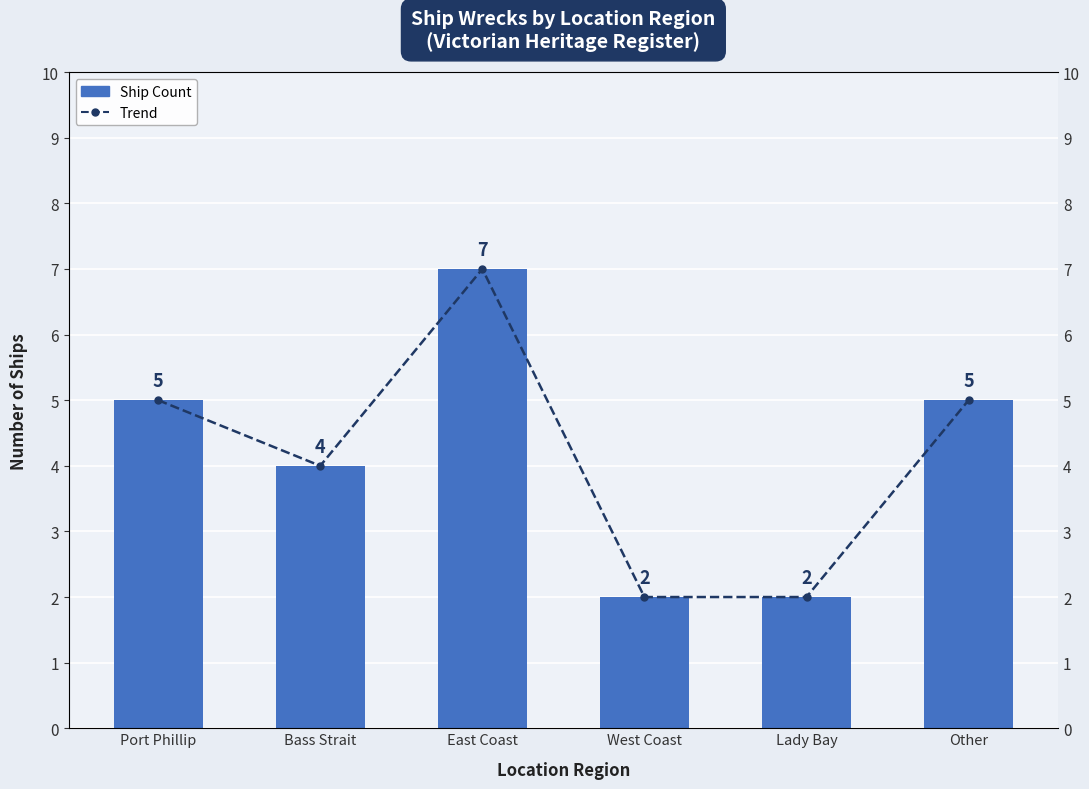

At how many categories does at least one series exceed 5?

1